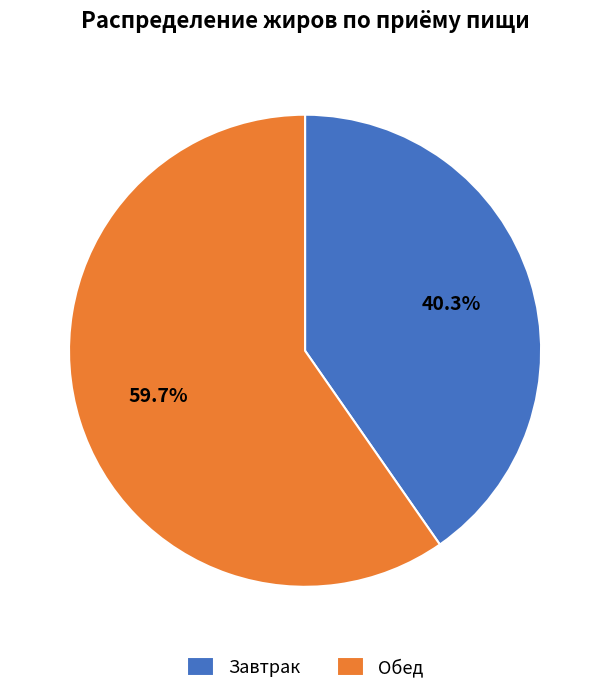

Which category accounts for the majority?

Обед